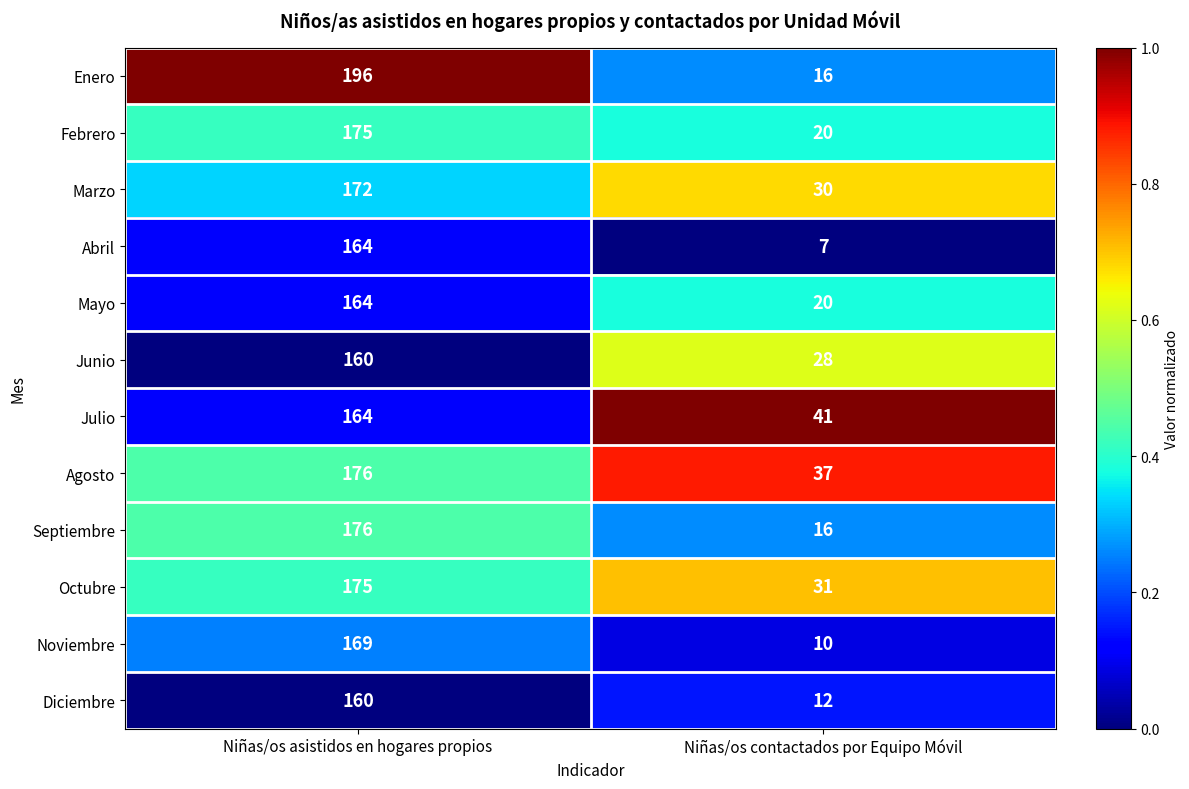

Which series has the largest total across all categories?

Agosto